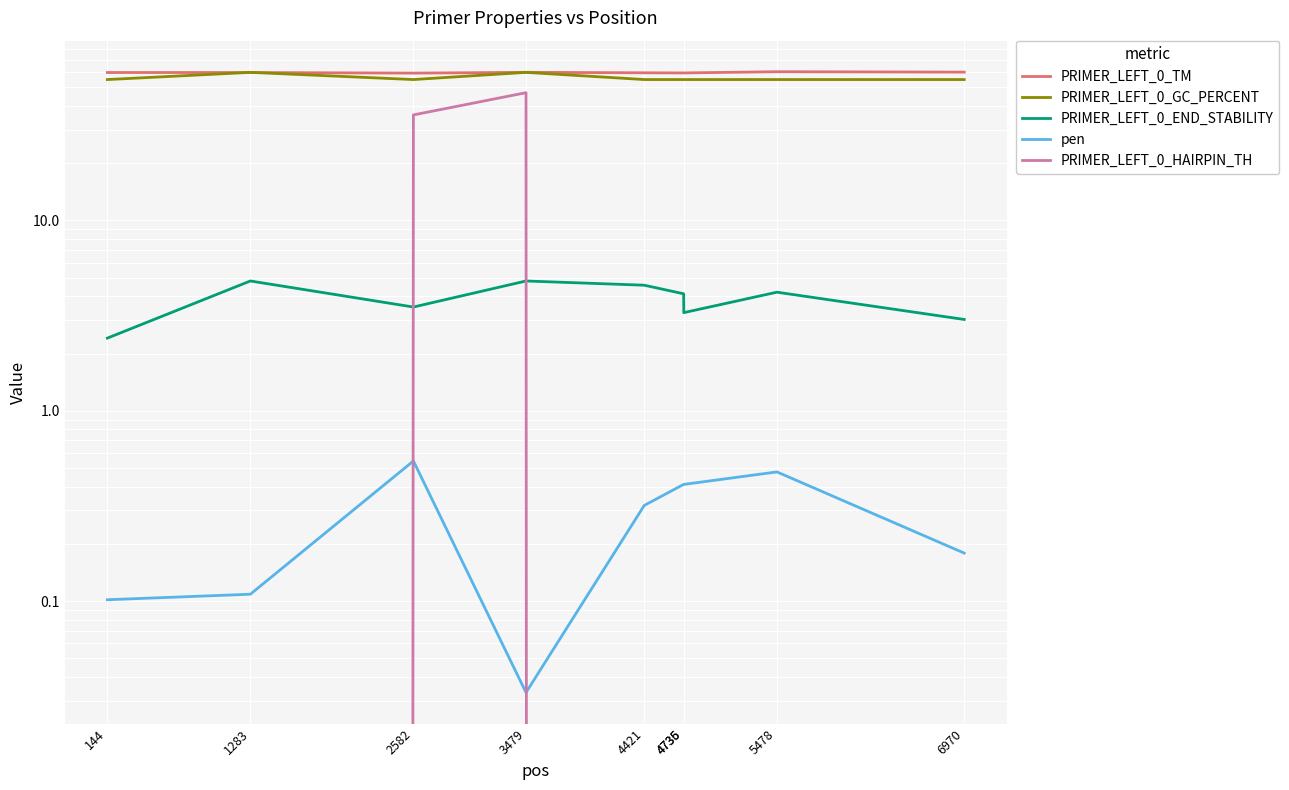

Between 4421 and 5478, which series saw the biggest shift?

PRIMER_LEFT_0_TM